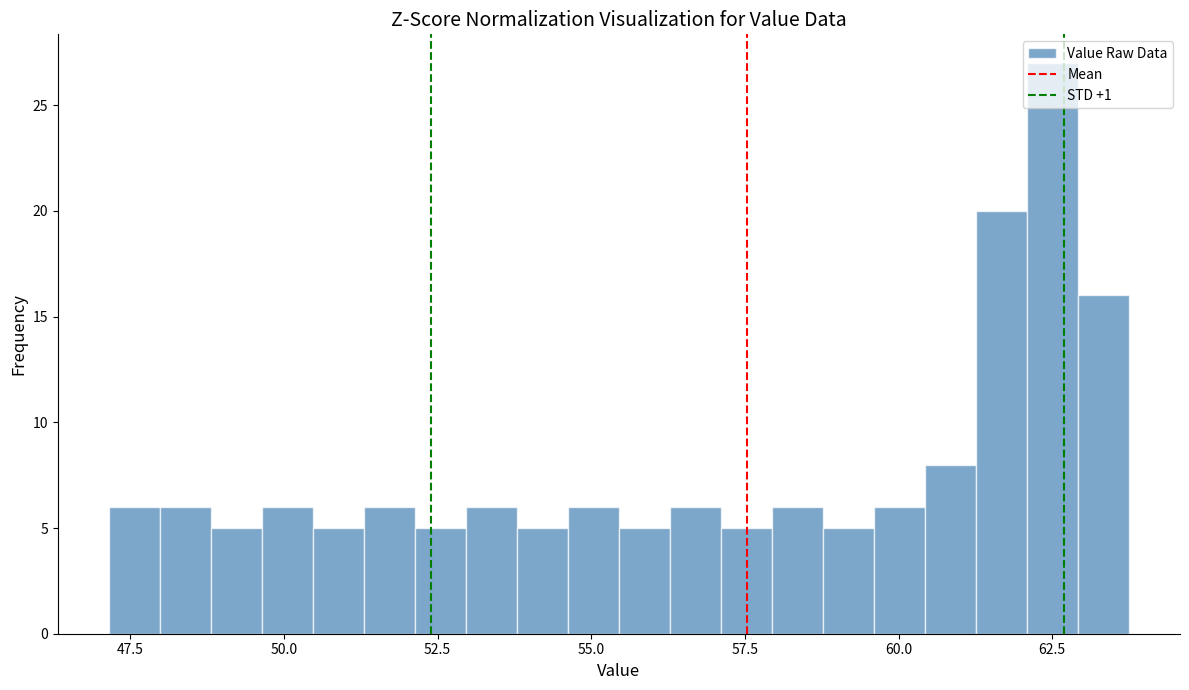

Around what value on the x-axis is the tallest bar? Give the approximate position of its centre, as read against the axis.

62.5